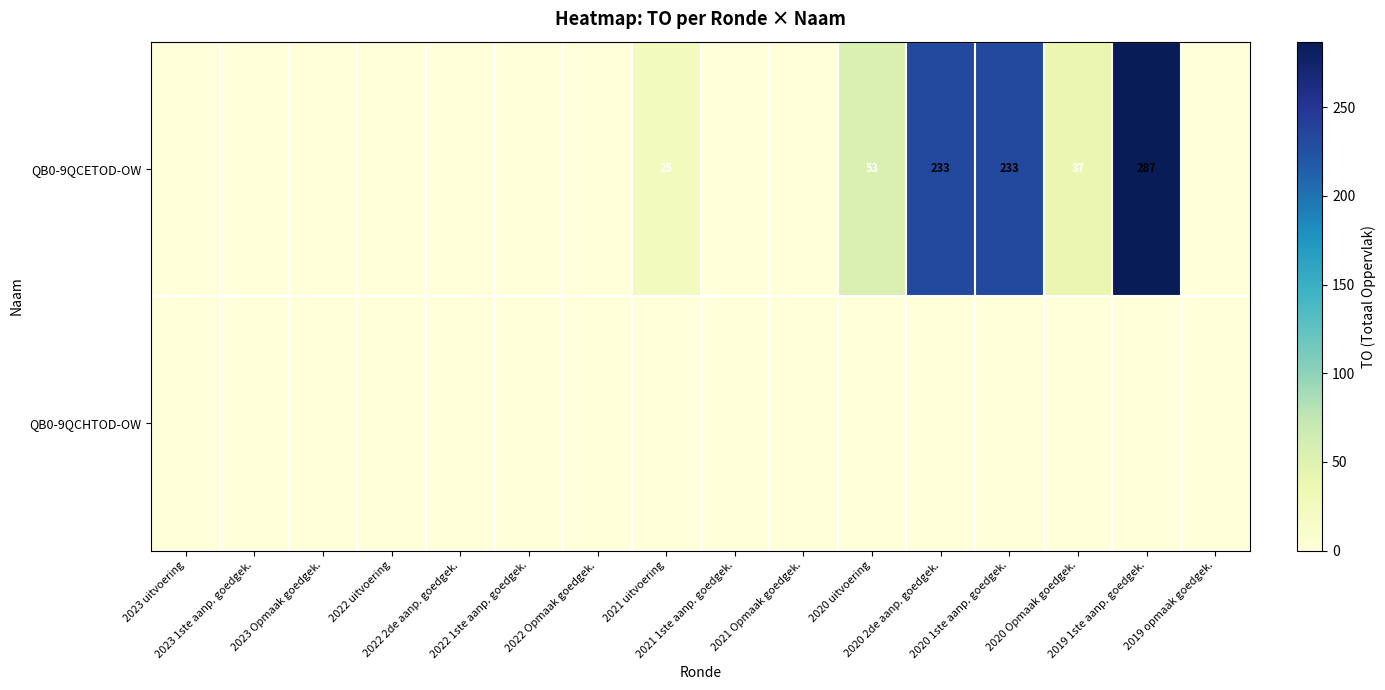

At 2020 1ste aanp. goedgek., list the series in order from largest to smallest.

QB0-9QCETOD-OW, QB0-9QCHTOD-OW